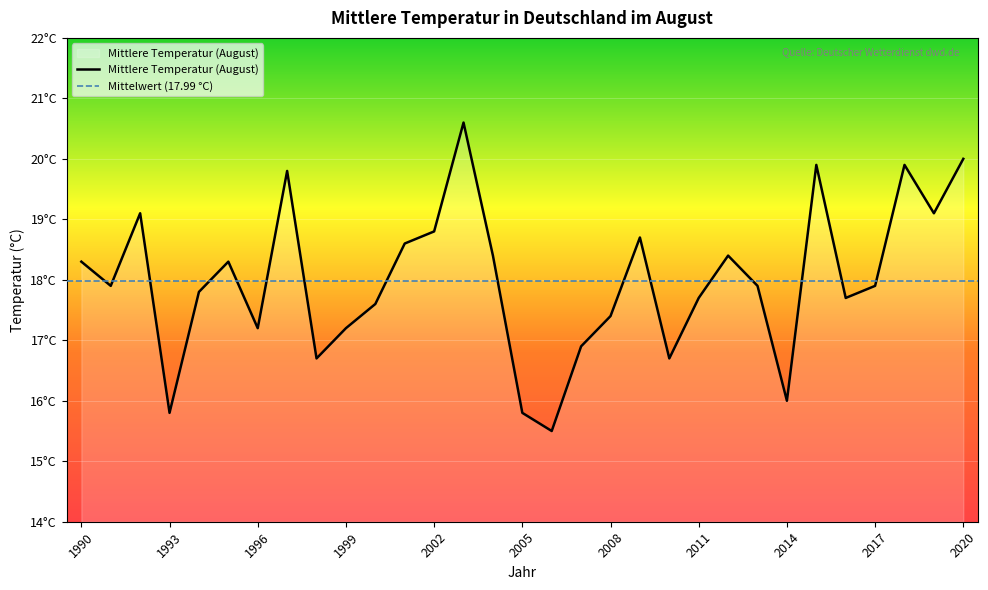

What is the minimum value shown in the chart?

15.5